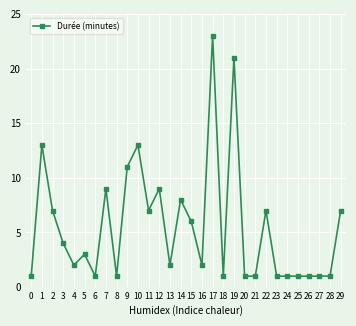

What is the maximum value shown in the chart?

23